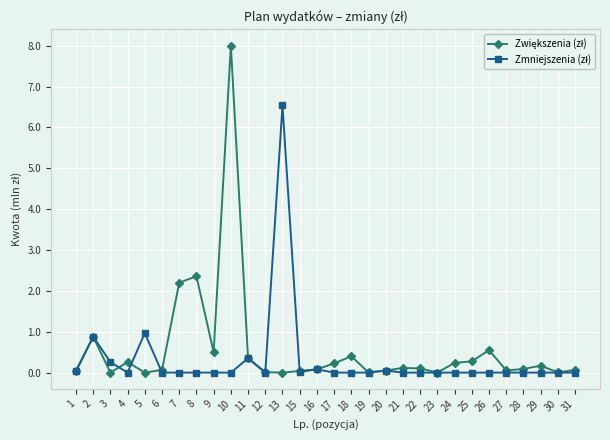

At which category is the sum across all series the highest?

10